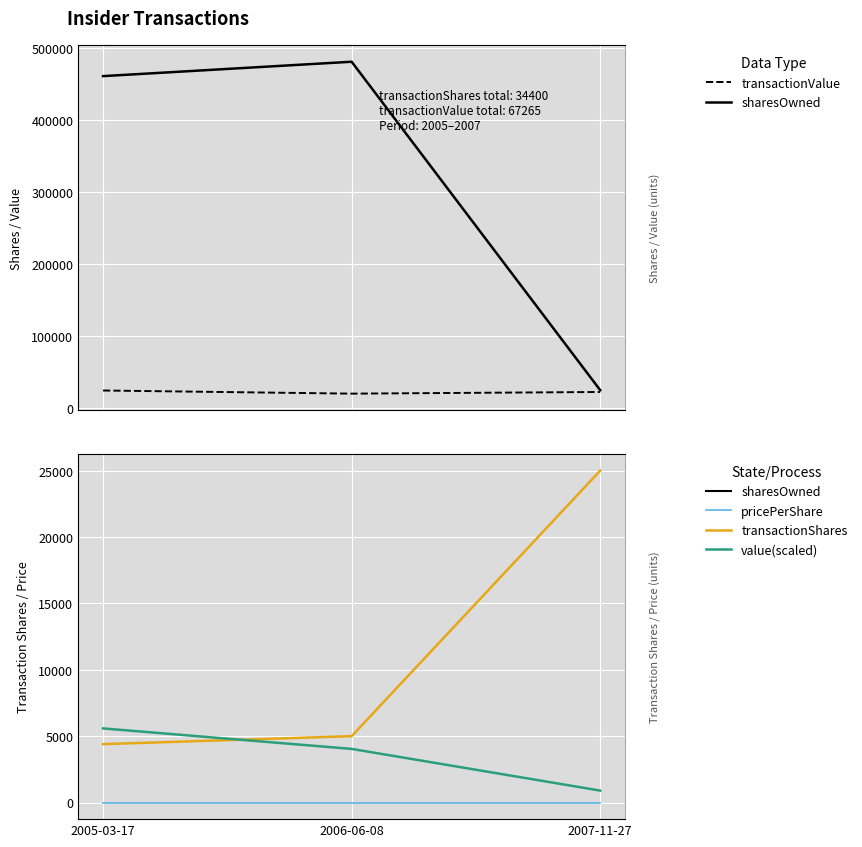

The value of transactionValue (scaled) at 2006-06-08 is 6289.3. True or false?

False